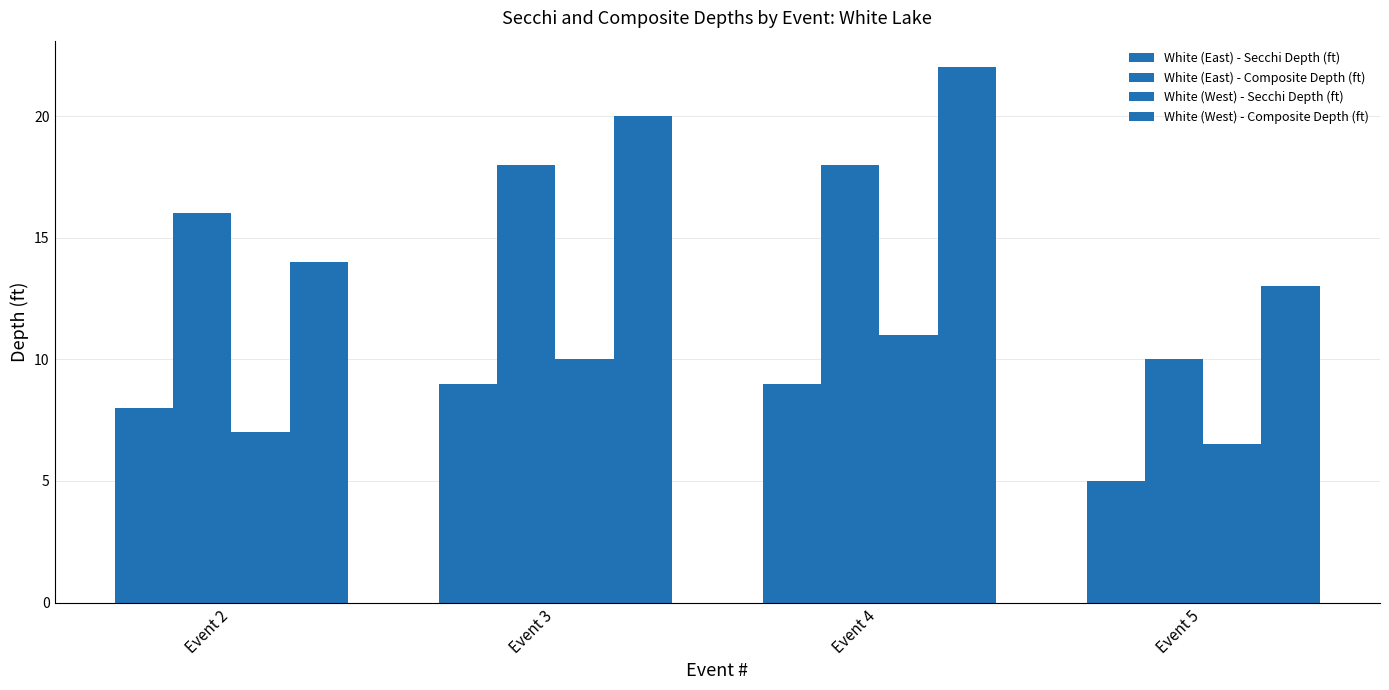

Count the number of categories in the chart.

4